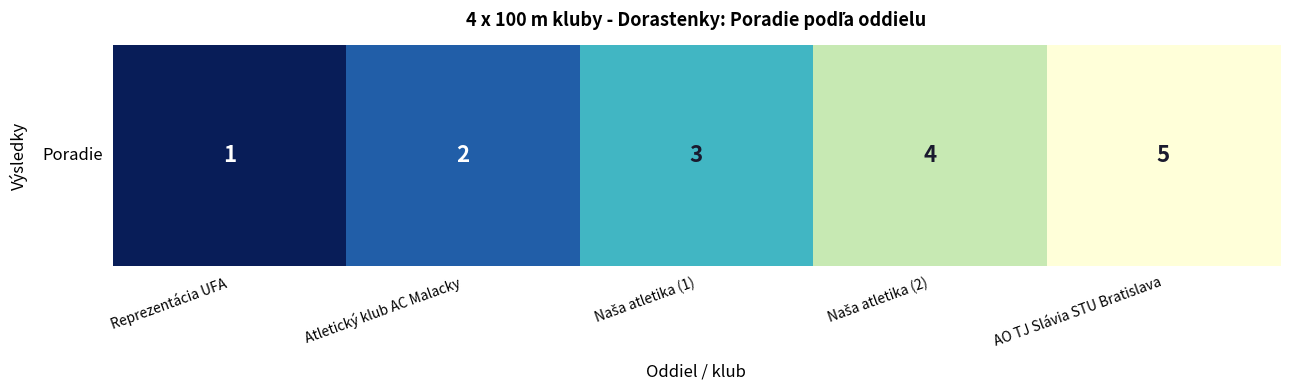

What is the difference between the second highest and second lowest values?

2